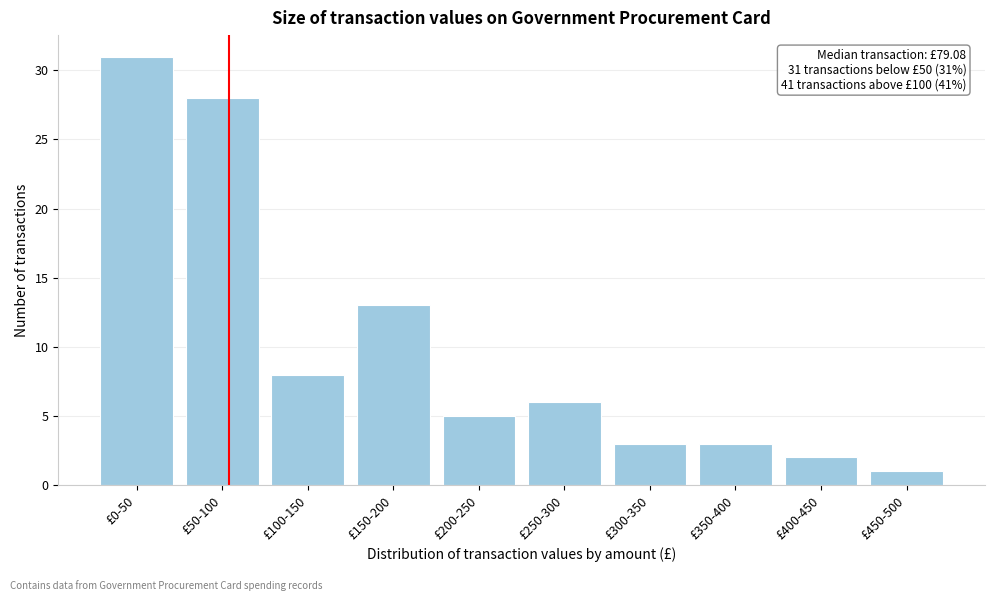

Reading right to left, list all the values displayed in this chart.

£450-500=1	£400-450=2	£350-400=3	£300-350=3	£250-300=6	£200-250=5	£150-200=13	£100-150=8	£50-100=28	£0-50=31